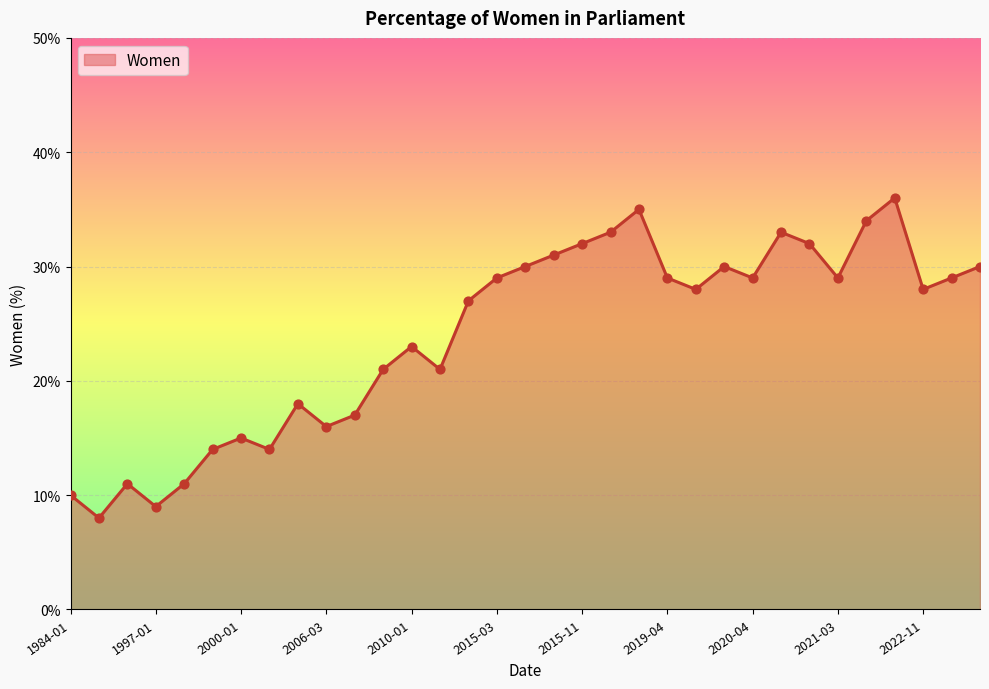

What is the maximum value shown in the chart?

36